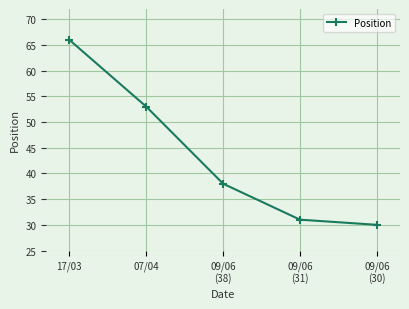

What is the maximum value shown in the chart?

66